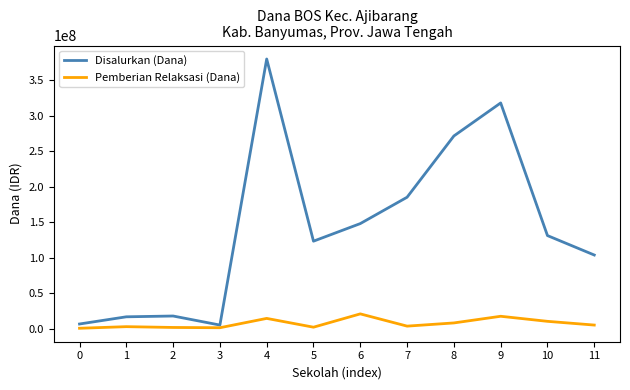

At which label does Disalurkan (Dana) first exceed 131250000?

4